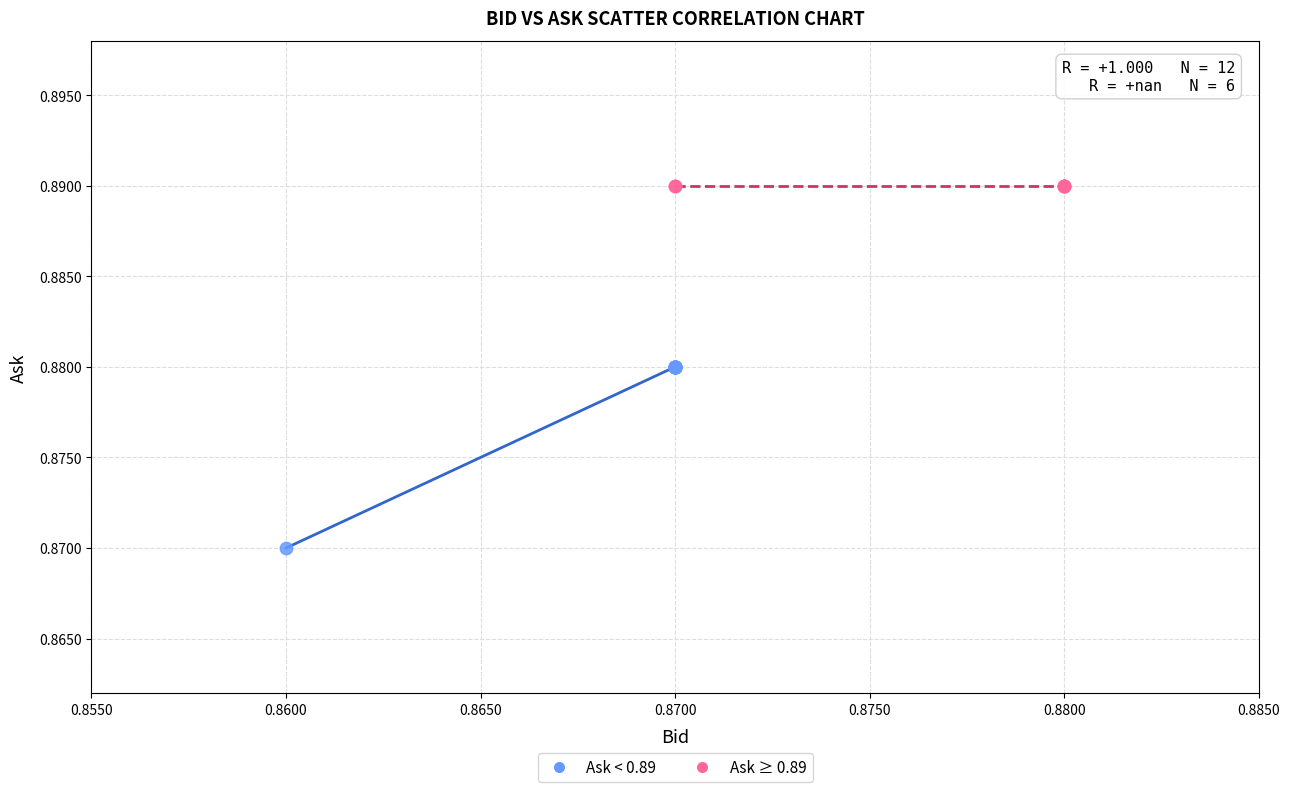

What are all the series names shown in the legend?

Ask < 0.89, Ask ≥ 0.89